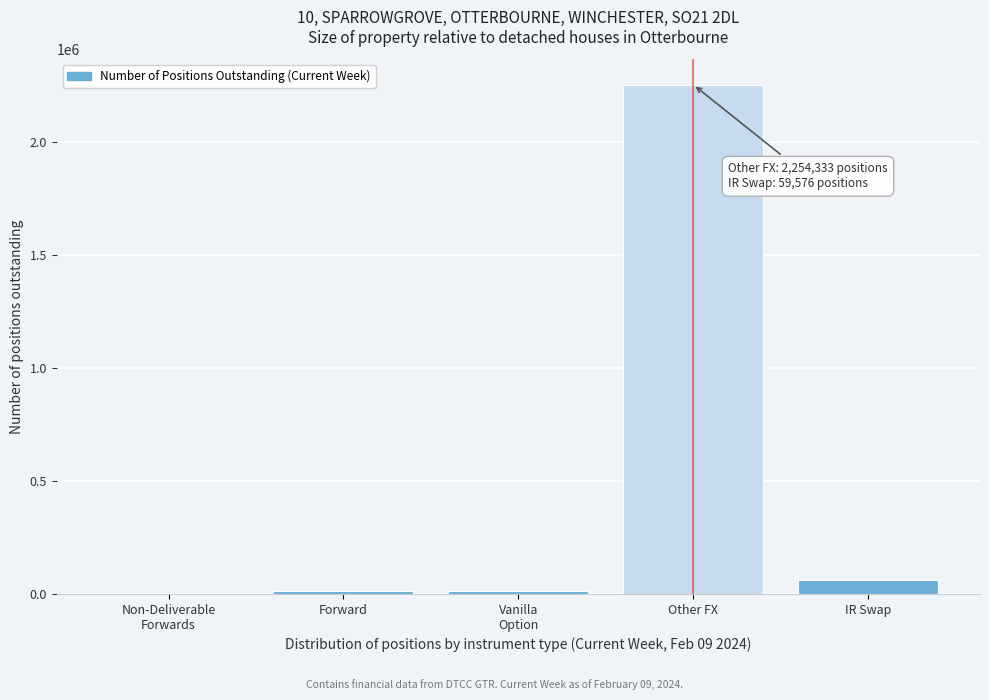

Which has a higher value, Other FX or Forward?

Other FX